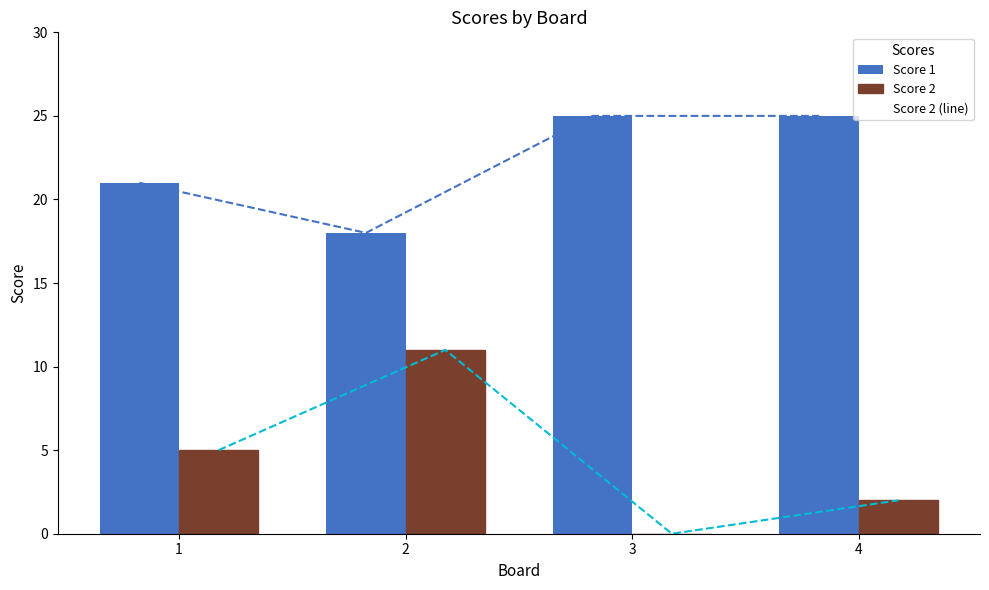

At how many categories does at least one series exceed 22?

2